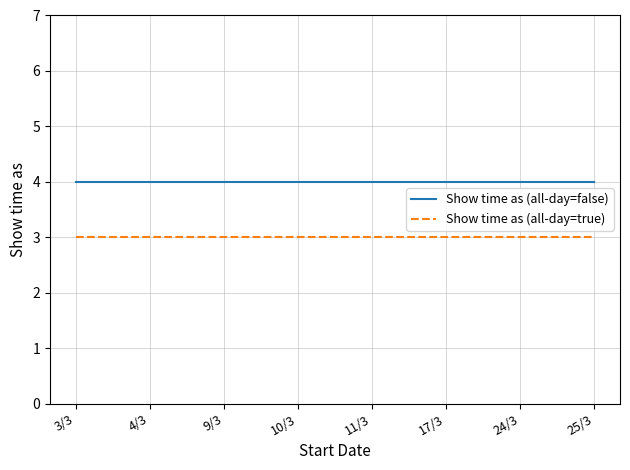

Reading right to left, what are all the values shown in this chart?

Show time as (all-day=false): 4	4	4	4	4	4	4	4
Show time as (all-day=true): 3	3	3	3	3	3	3	3